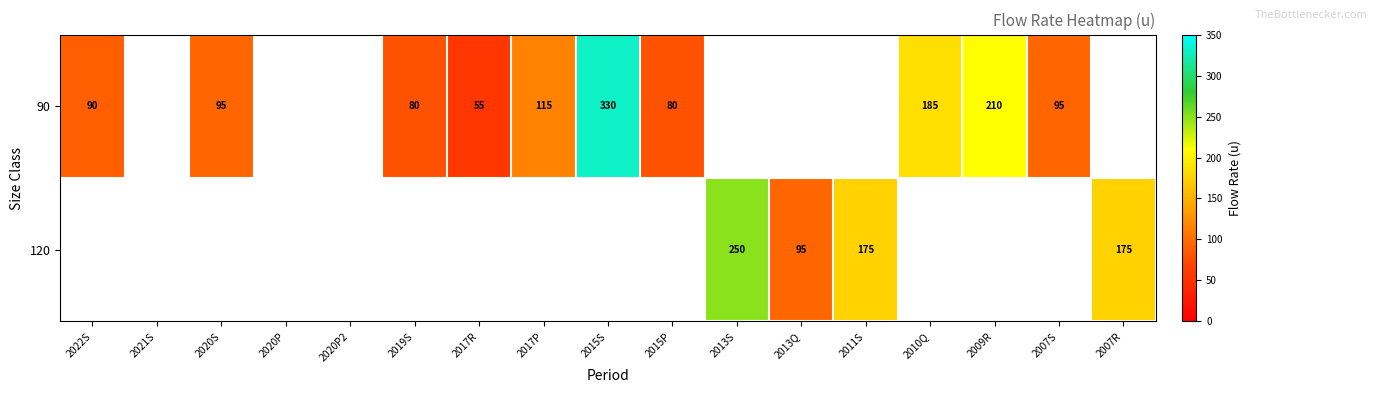

The value of 90 at 2017R is 14. True or false?

False